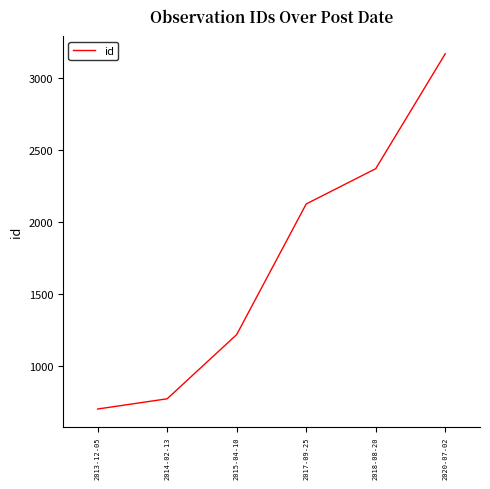

Does the chart display data point markers on the line(s)?

No